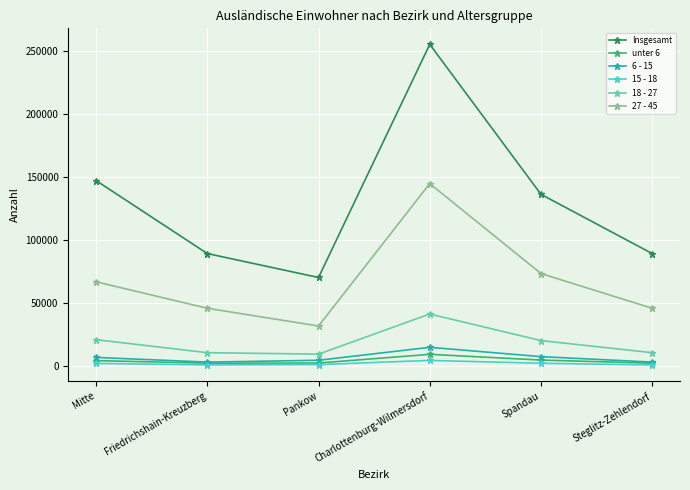

True or false: unter 6 and Insgesamt intersect in this chart.

False